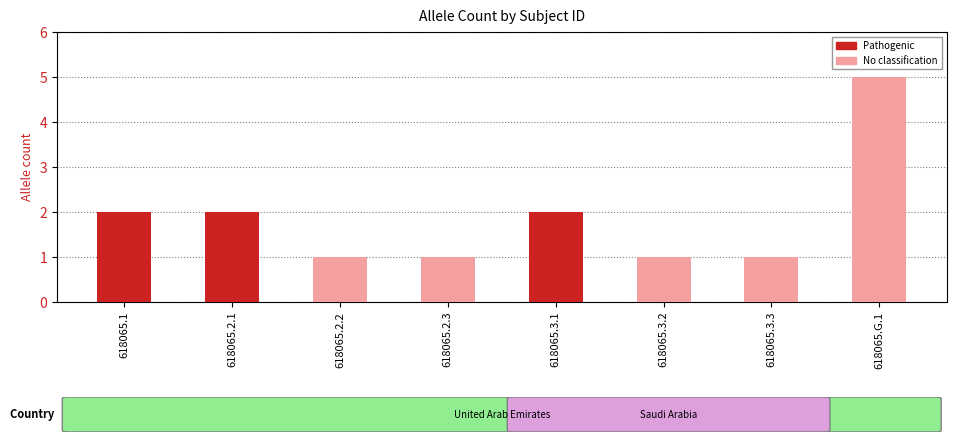

The chart shows a value of 7 at 618065.G.1. True or false?

False